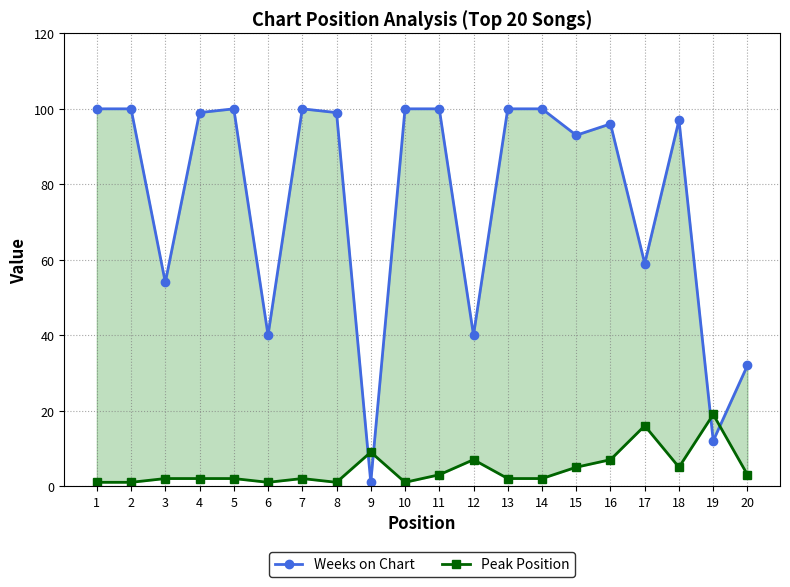

True or false: Weeks on Chart has a value of 59 at 17.

True